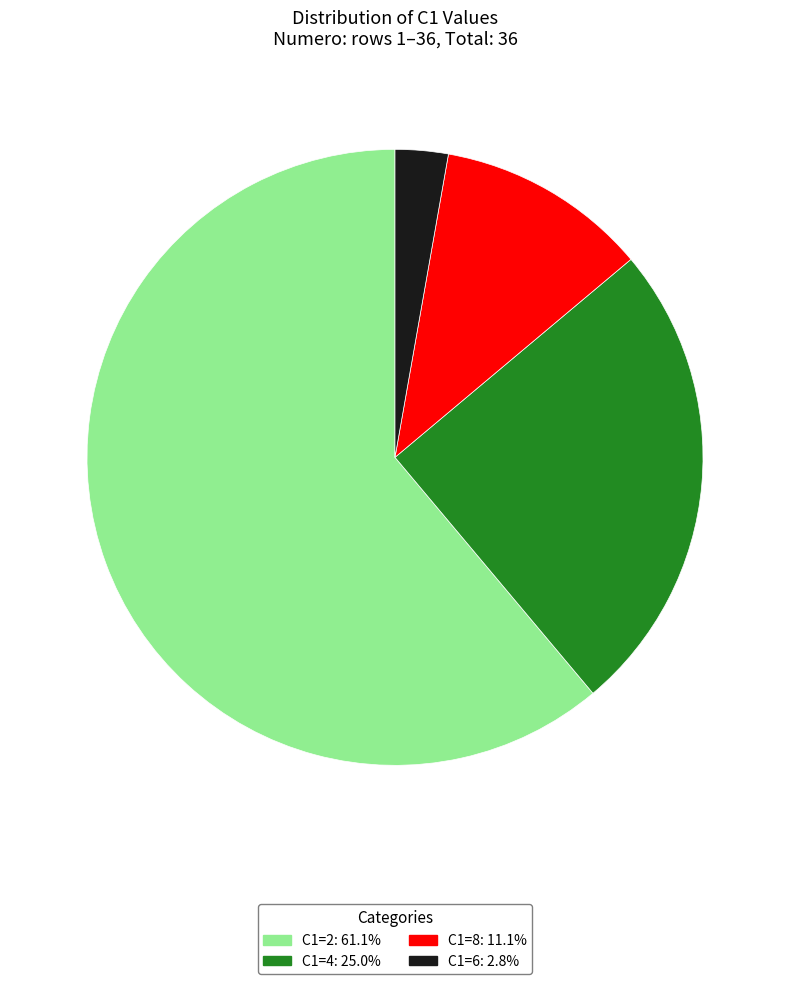

Which category accounts for the majority?

C1=2